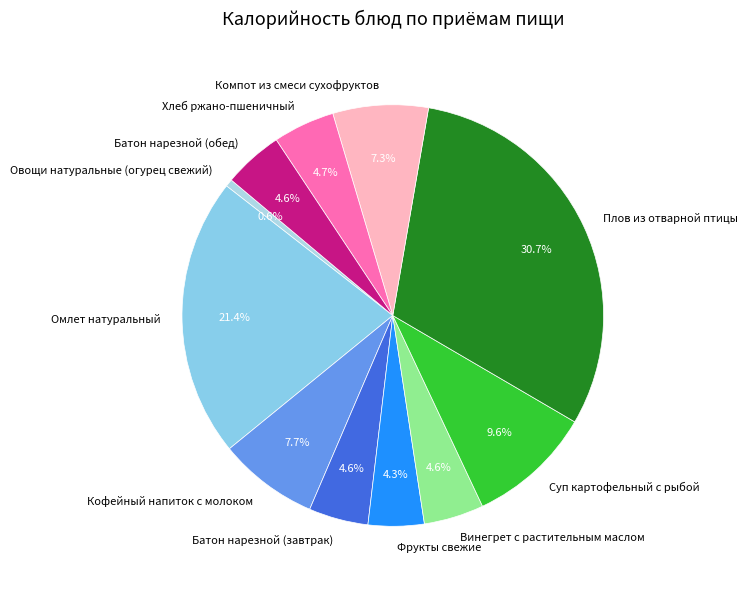

Is Компот из смеси сухофруктов the majority of the pie?

No